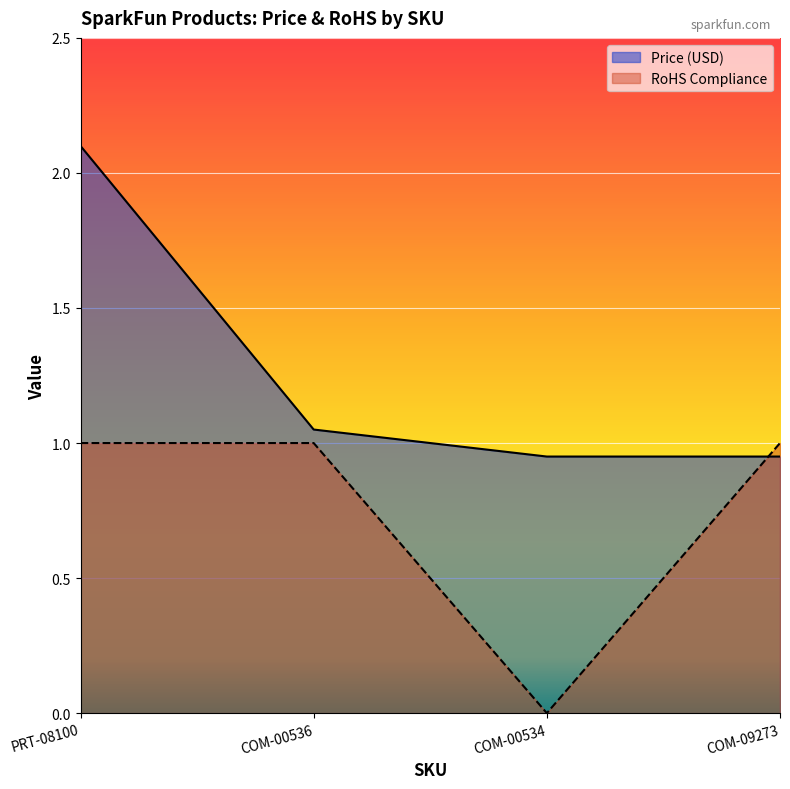

Reading right to left, list all the values displayed in this chart.

Price (USD): 0.9	0.9	1.1	2.1
RoHS Compliance: 1.0	0.0	1.0	1.0